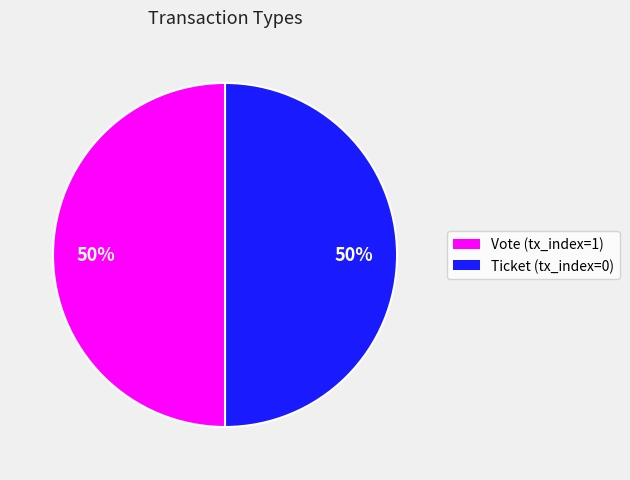

Combined, do Vote and Ticket account for over 50%?

Yes